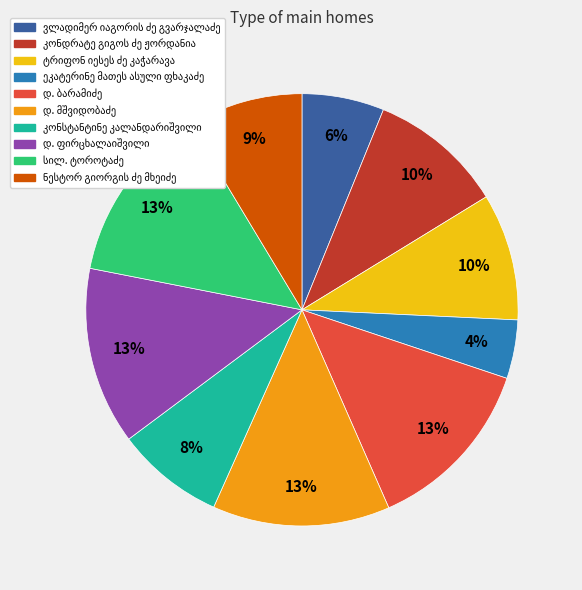

To the nearest percent, what is the difference between the largest and smallest slice percentages?

9%